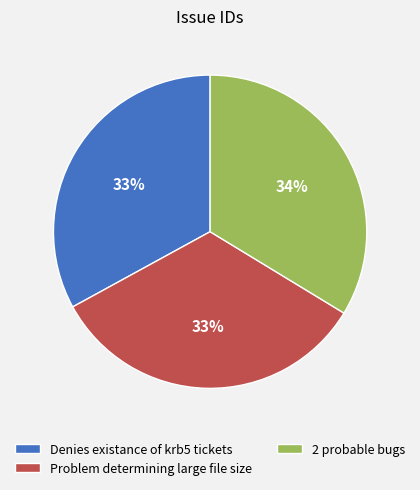

What percentage is the 2 probable bugs slice, to the nearest percent?

34%